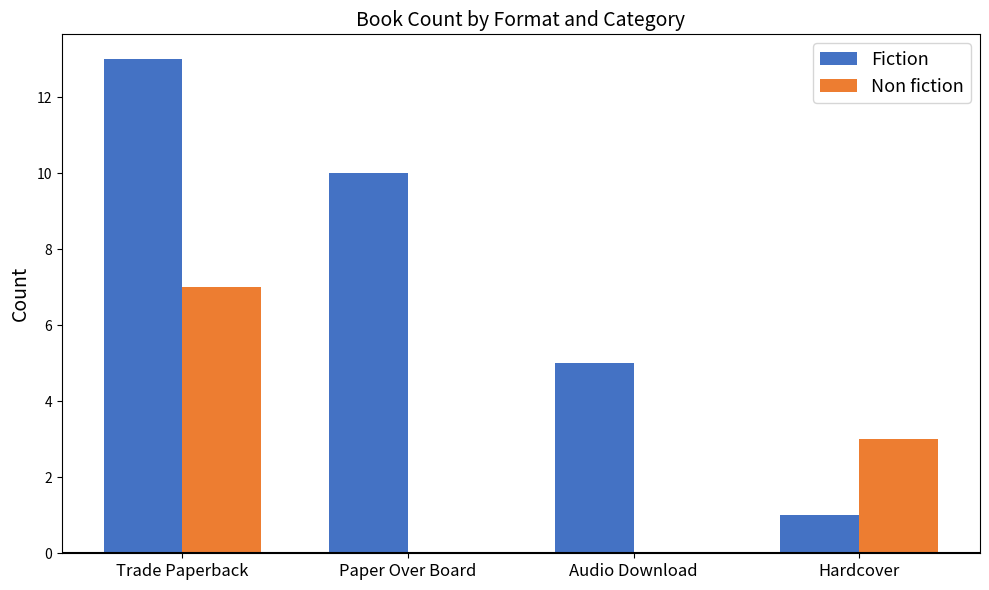

What is the sum of all Non fiction values?

10